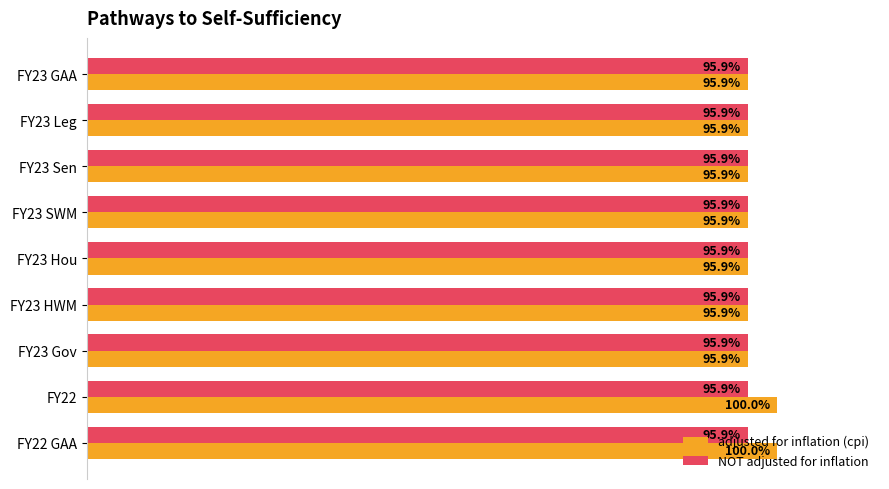

Between FY23 HWM and FY22, which series saw the biggest shift?

adjusted for inflation (cpi)